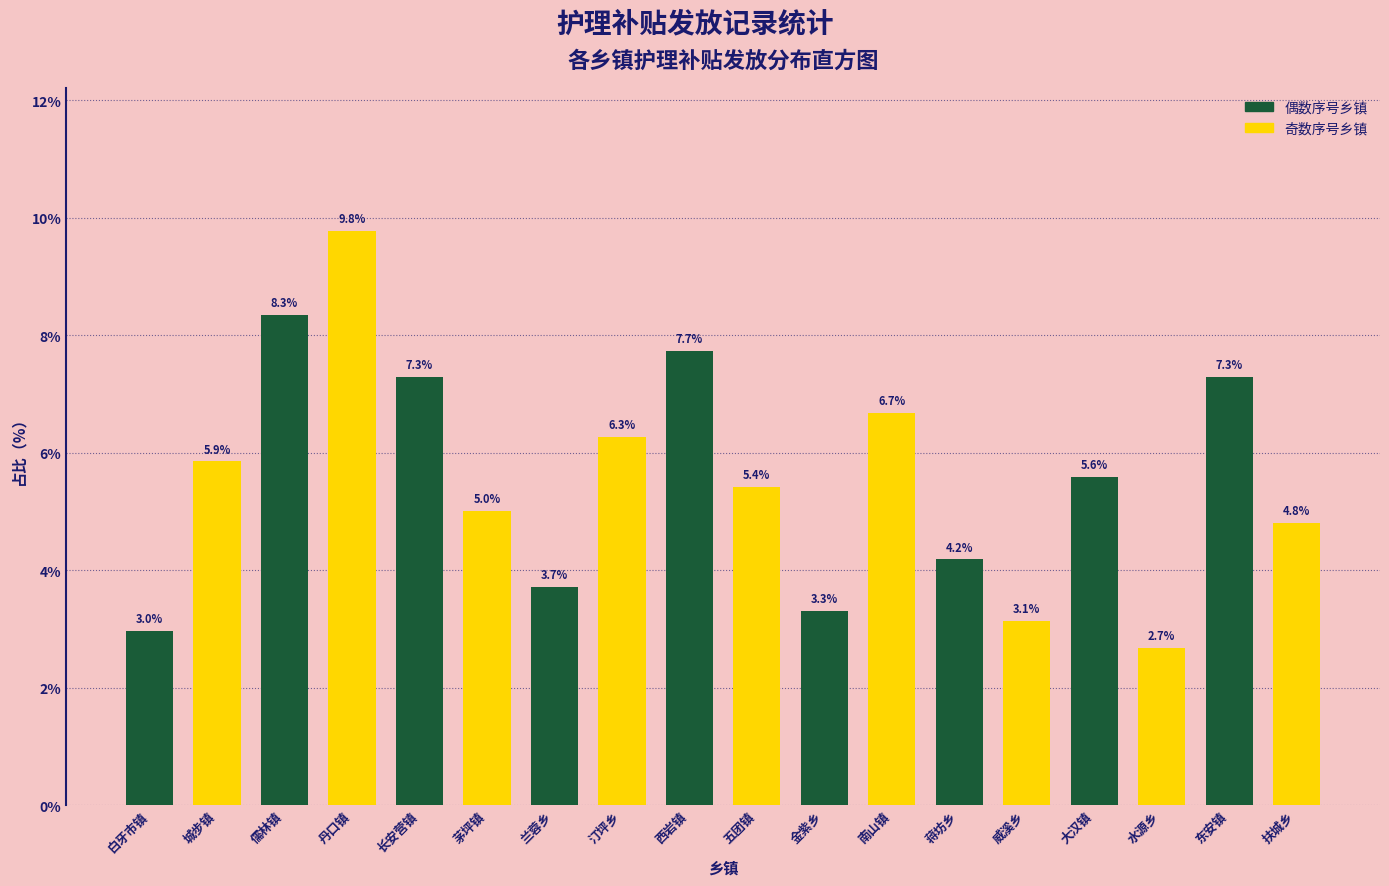

Reading left to right, what are all the values shown in this chart?

白牙市镇=3.0	城步镇=5.9	儒林镇=8.3	丹口镇=9.8	长安营镇=7.3	茅坪镇=5.0	兰蓉乡=3.7	汀坪乡=6.3	西岩镇=7.7	五团镇=5.4	金紫乡=3.3	南山镇=6.7	蒋坊乡=4.2	威溪乡=3.1	大汉镇=5.6	水源乡=2.7	东安镇=7.3	扶城乡=4.8